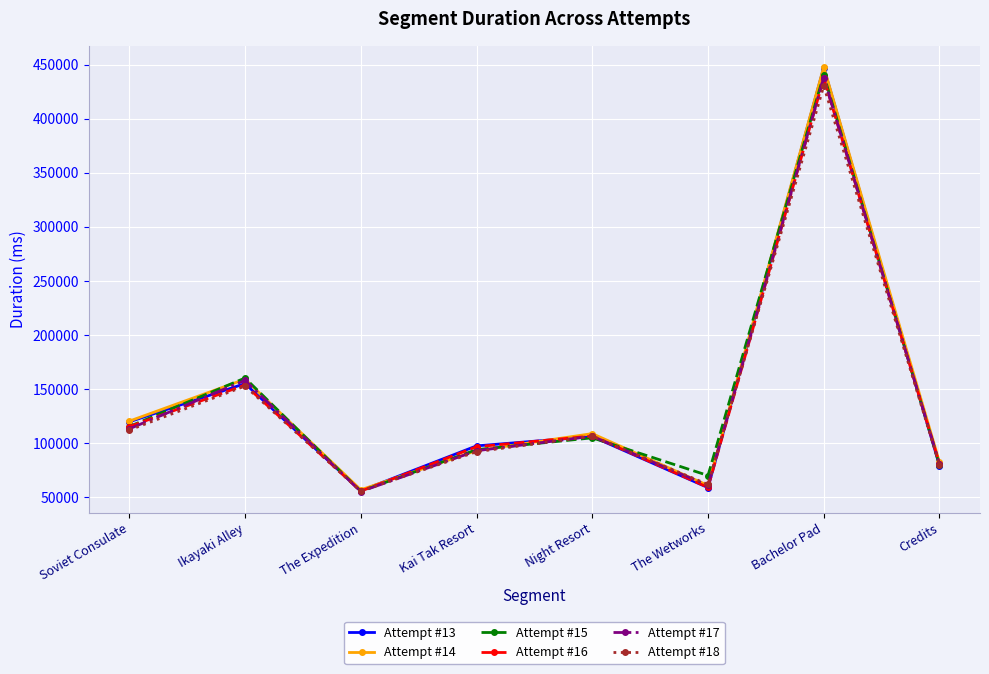

What is the minimum value for Attempt #17?

55055